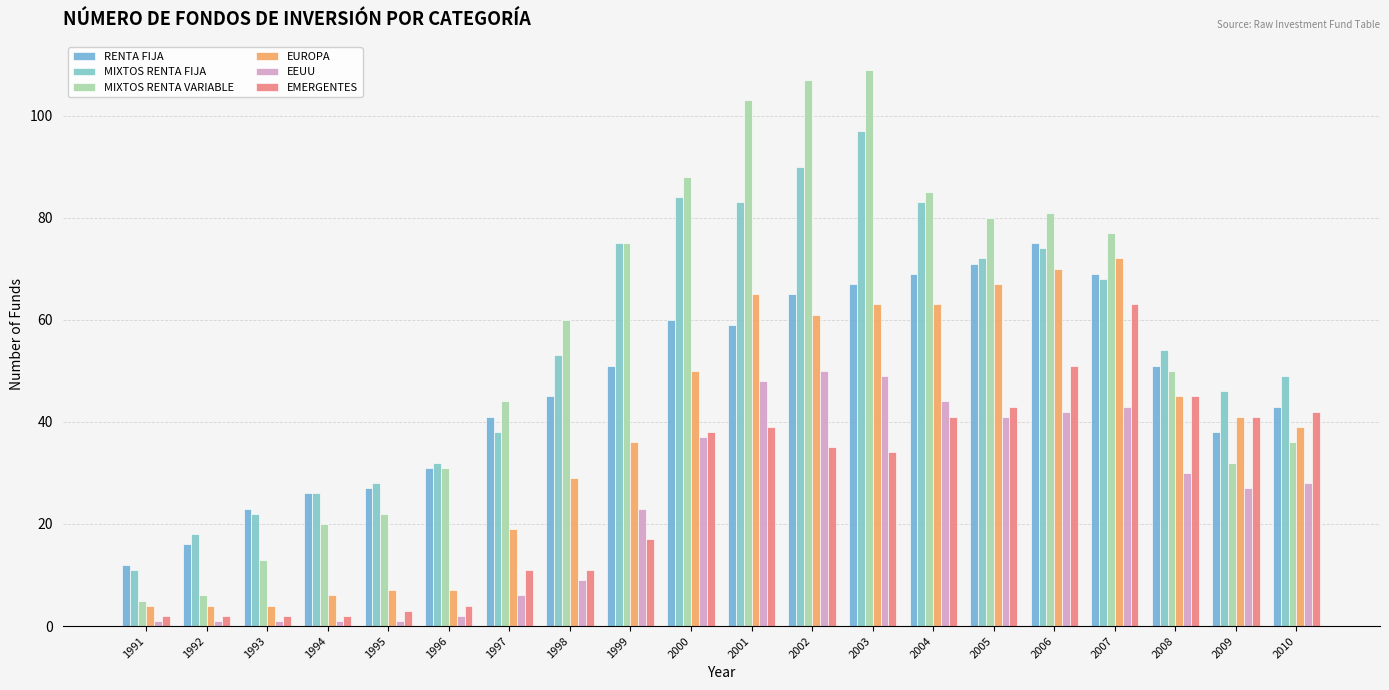

The RENTA FIJA series shows 12 at 1991. True or false?

True